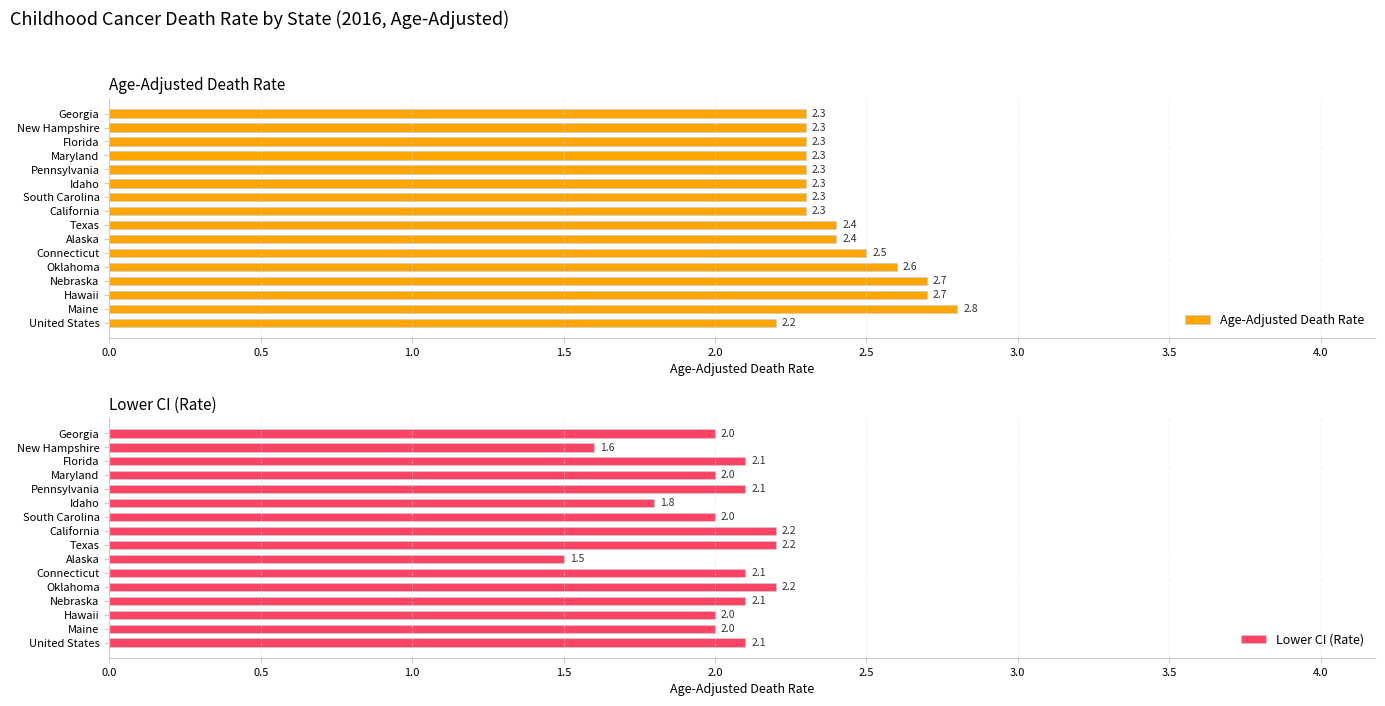

Which category has the lowest value in the Lower CI (Rate) series?

Alaska